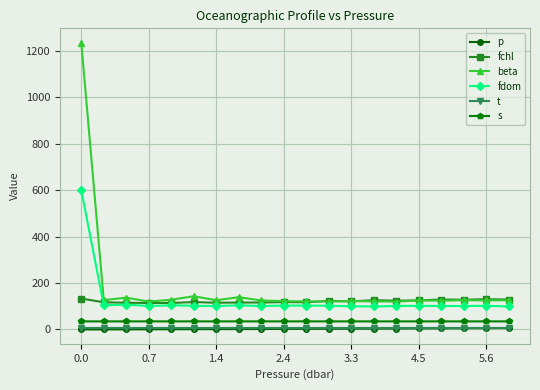

True or false: t and p intersect in this chart.

False